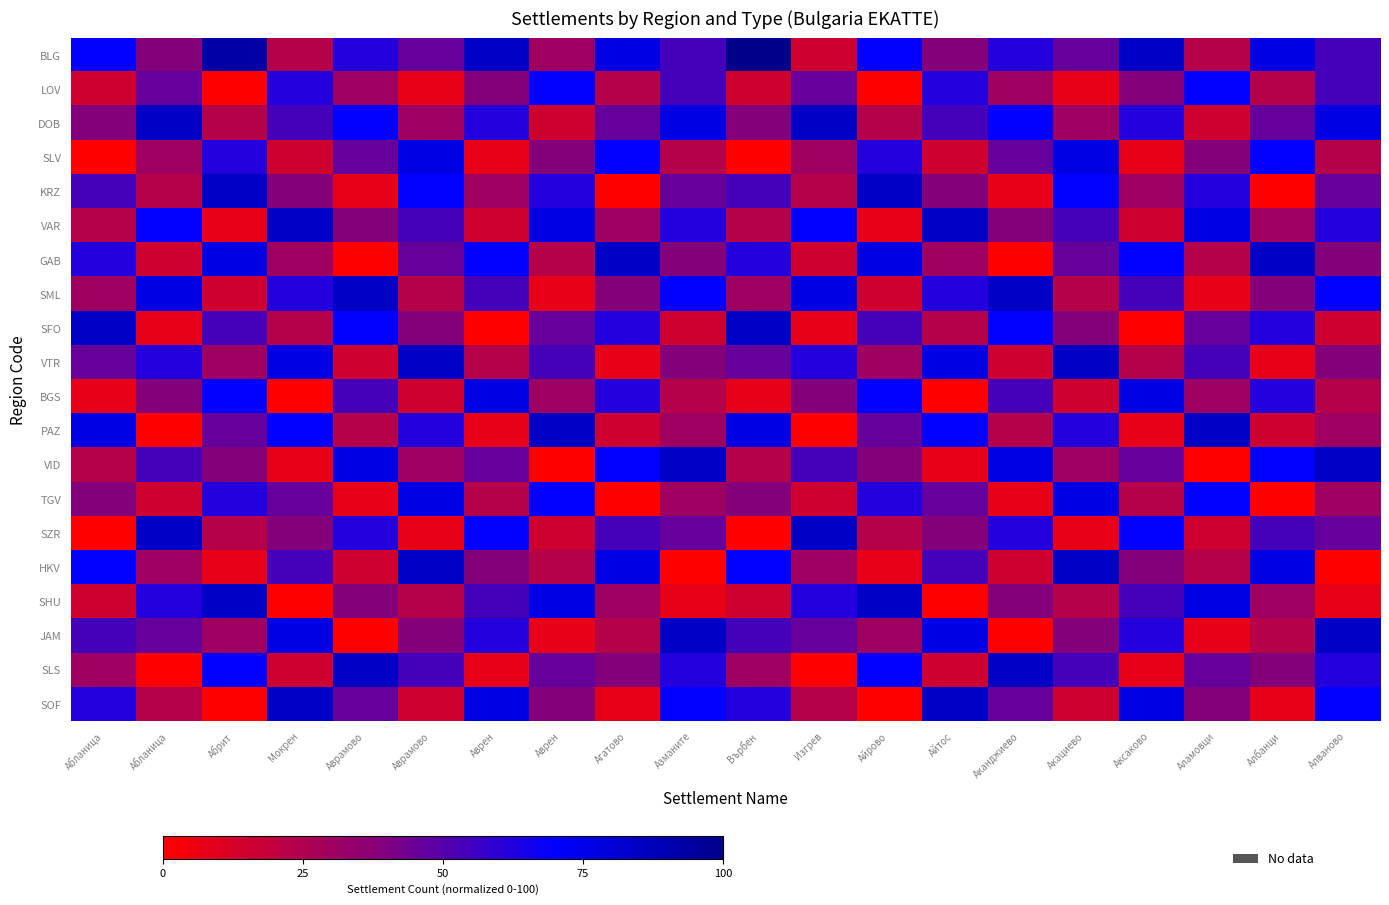

What is the total value across all series at Акациево?

884.6